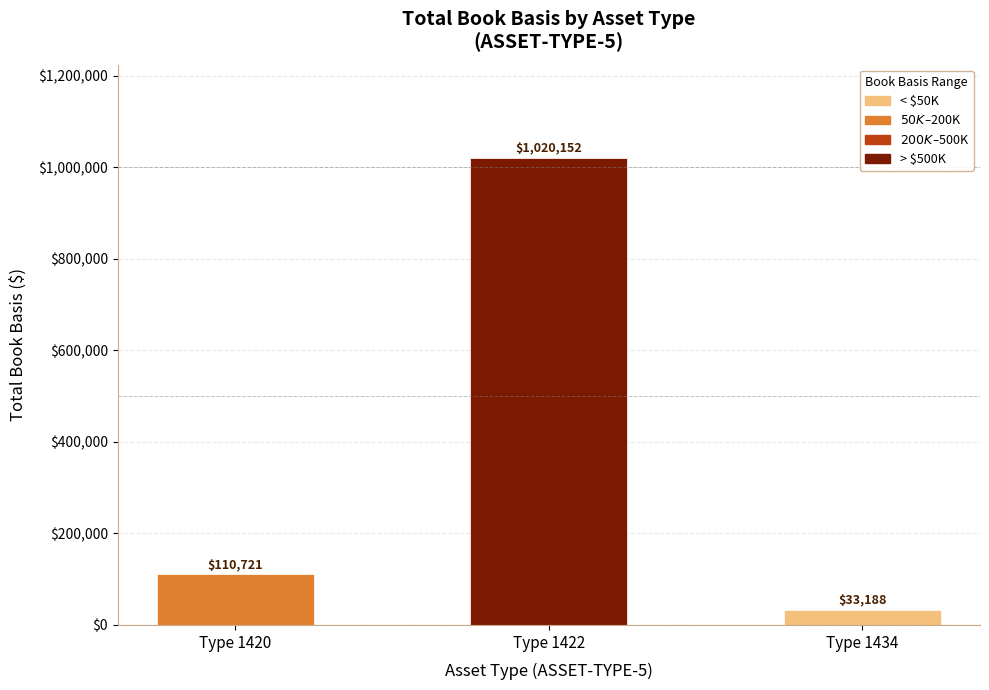

Which label corresponds to the largest value in the chart?

Type 1422